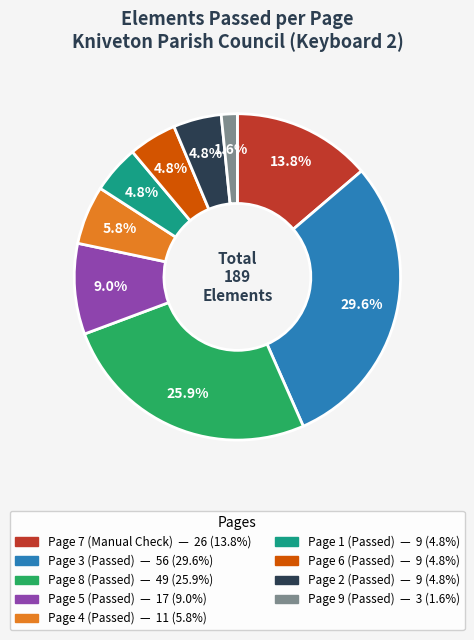

What is the ratio of the value at Page 6 (Passed) to the value at Page 8 (Passed)?

0.2